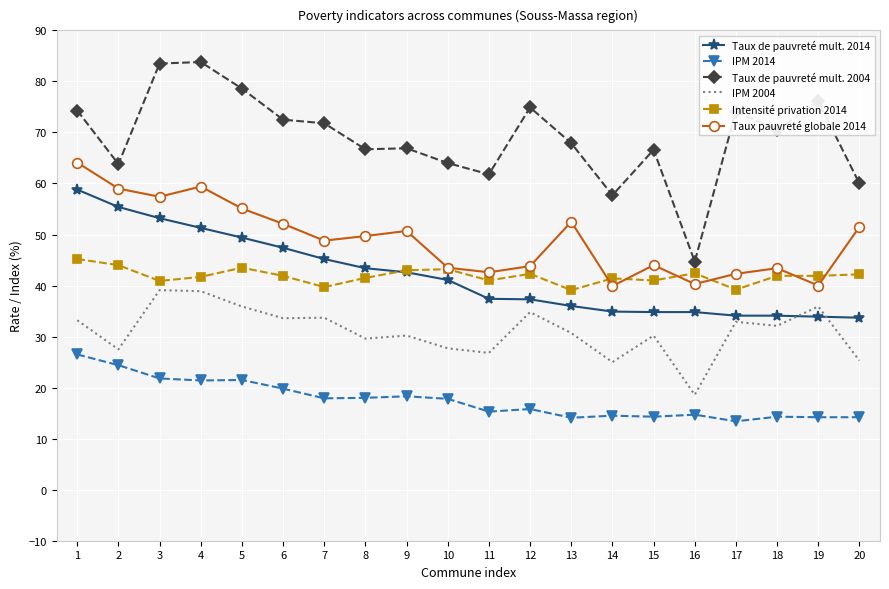

What is the minimum value shown in the chart?

13.4